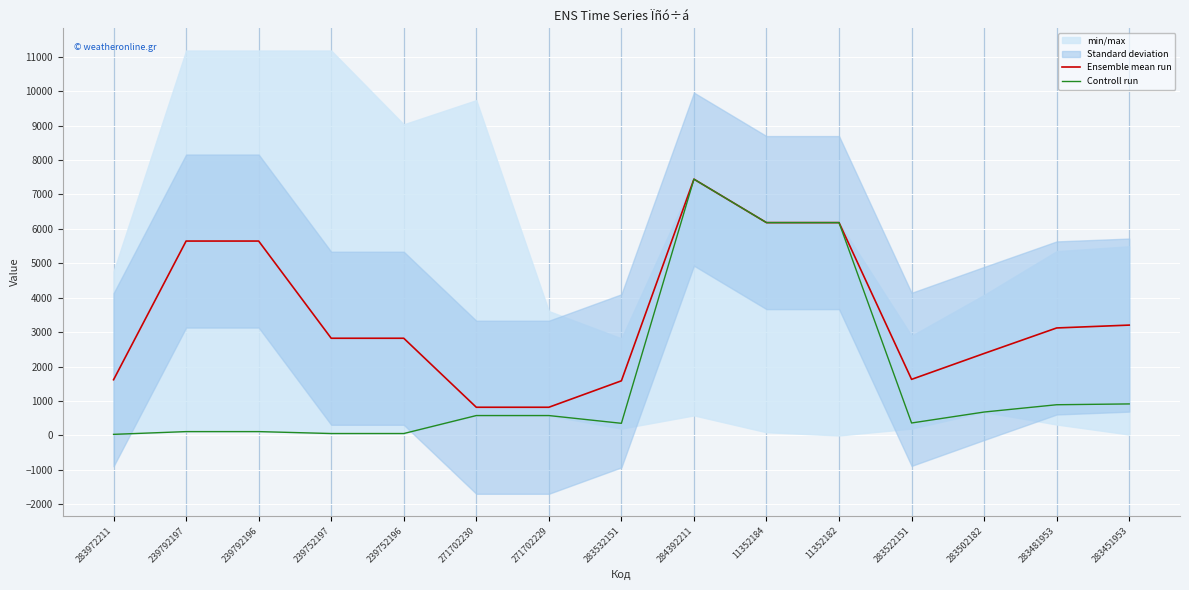

What is the maximum value for Ensemble mean run?

7444.6